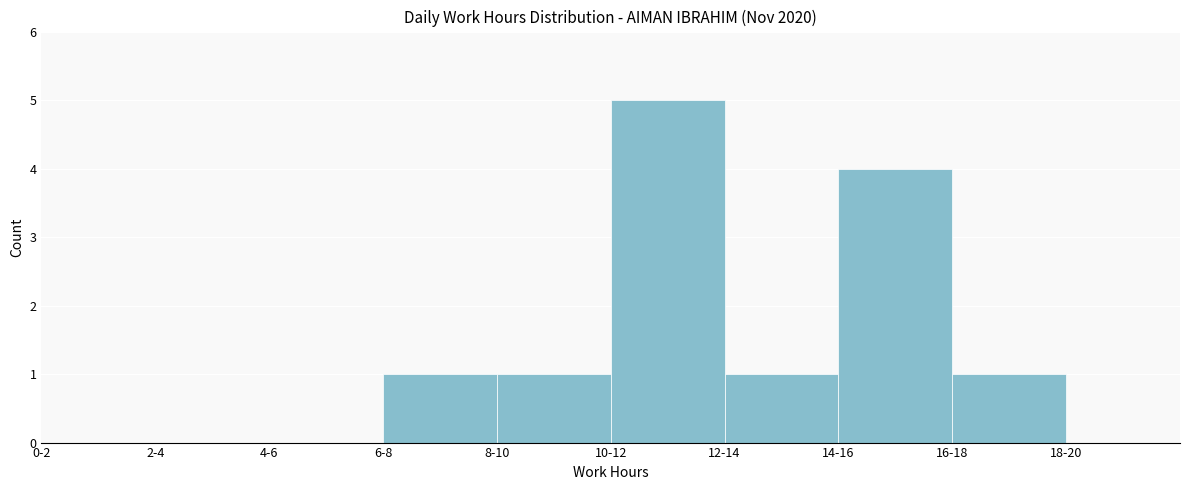

Reading left to right, extract all data points from this chart.

0-2=0	2-4=0	4-6=0	6-8=1	8-10=1	10-12=5	12-14=1	14-16=4	16-18=1	18-20=0